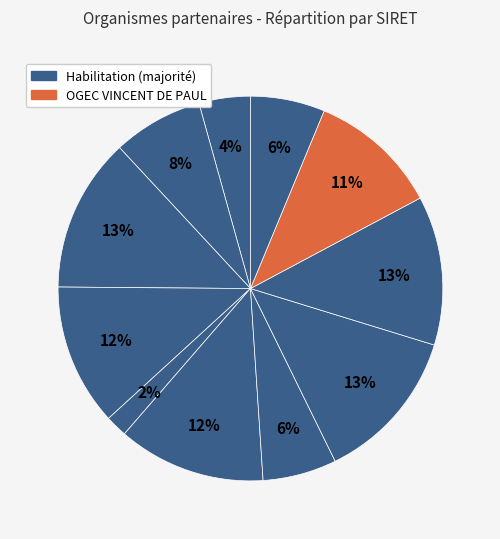

Is there any slice that represents more than half of the pie?

No